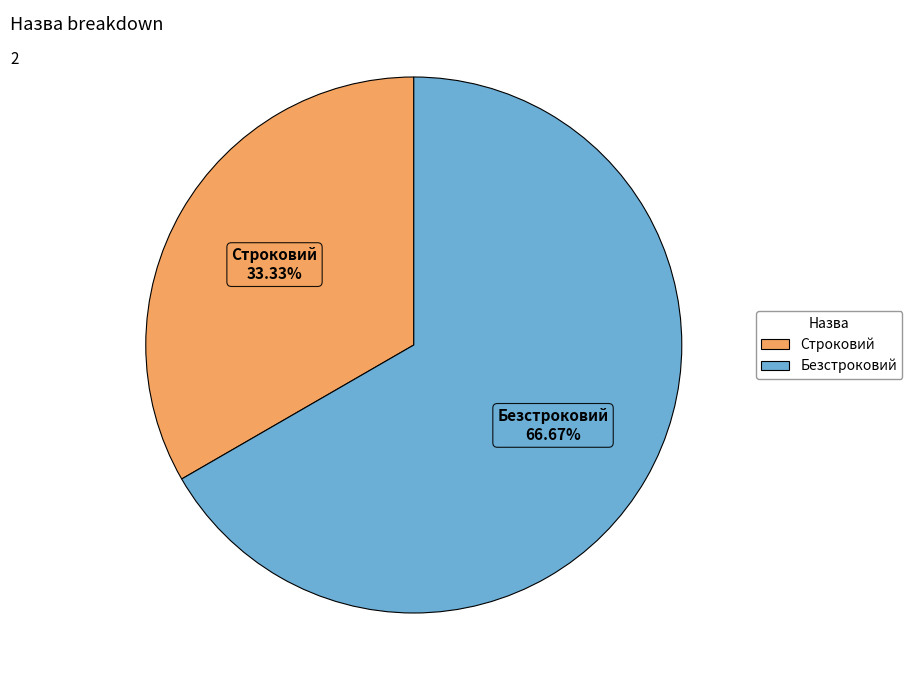

Which slice is the smallest?

Строковий